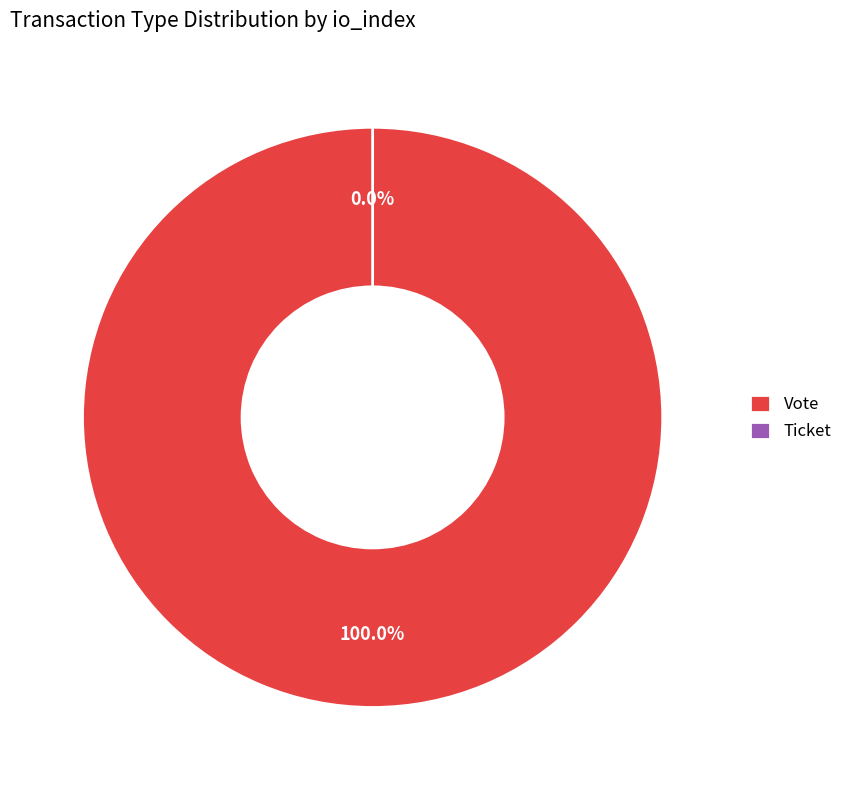

True or false: Ticket accounts for 0% of the total.

True